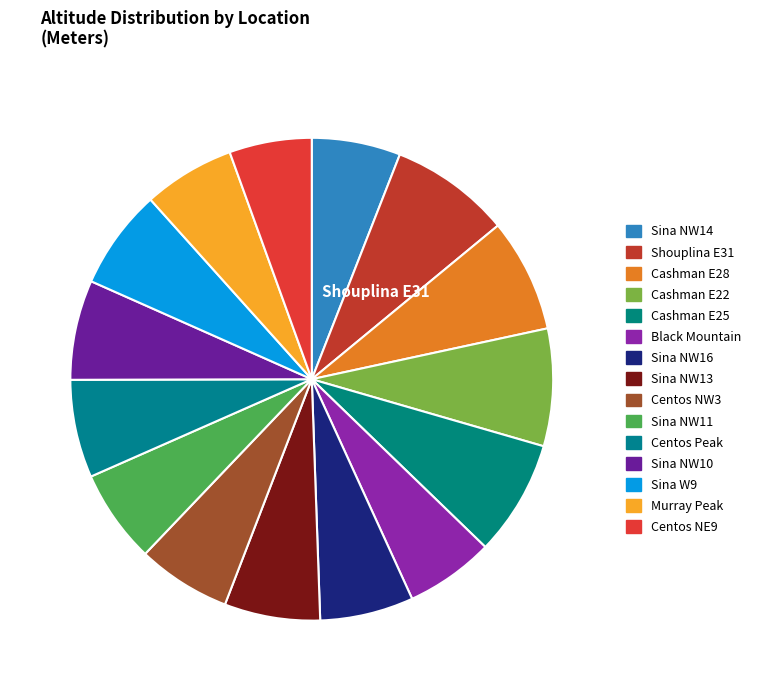

What percentage do Cashman E22 and Cashman E28 together represent?

15.5%